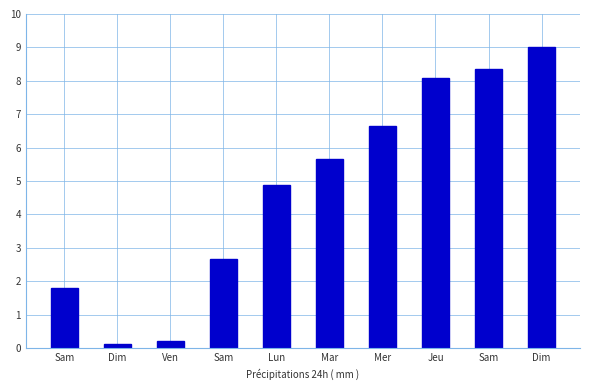

What is the maximum value shown in the chart?

9.0